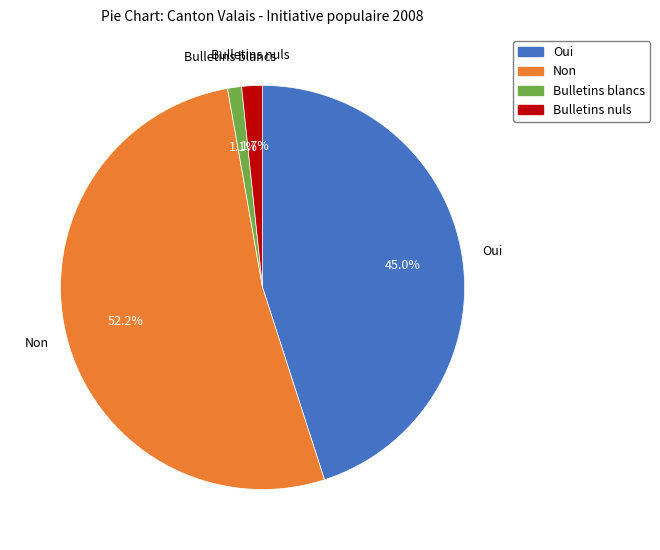

Which category accounts for the majority?

Non